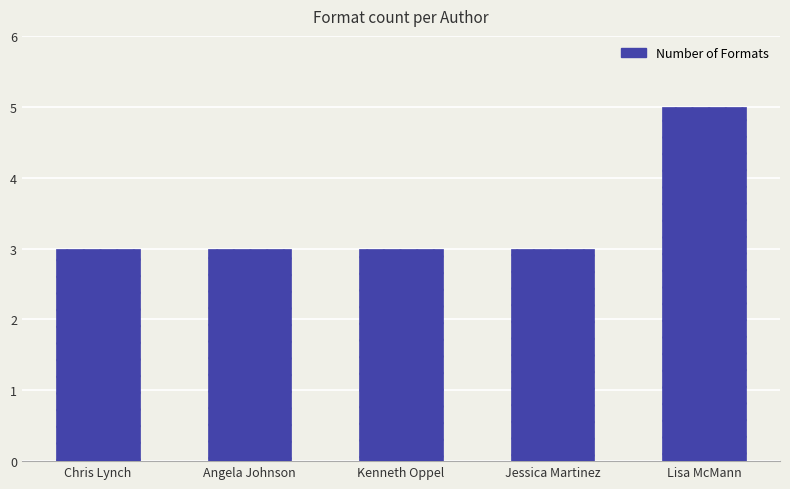

What is the average value?

3